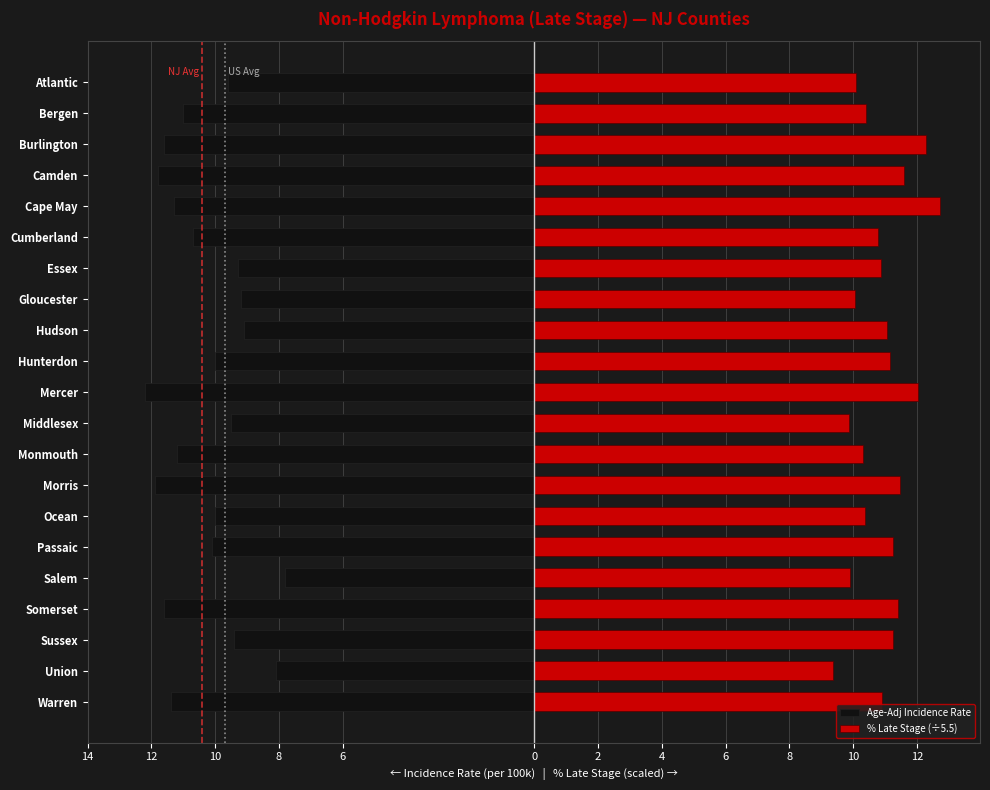

Which series has the largest range (max minus min)?

Age-Adj Incidence Rate